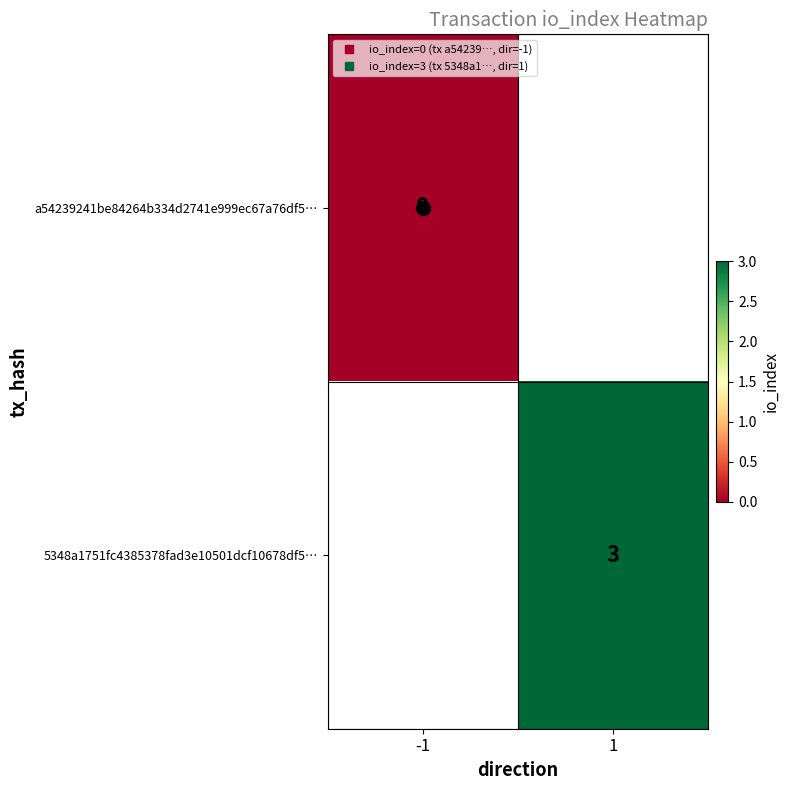

The 5348a1751fc4385378fad3e10501dcf10678df5… series shows 1.5 at 1. True or false?

False